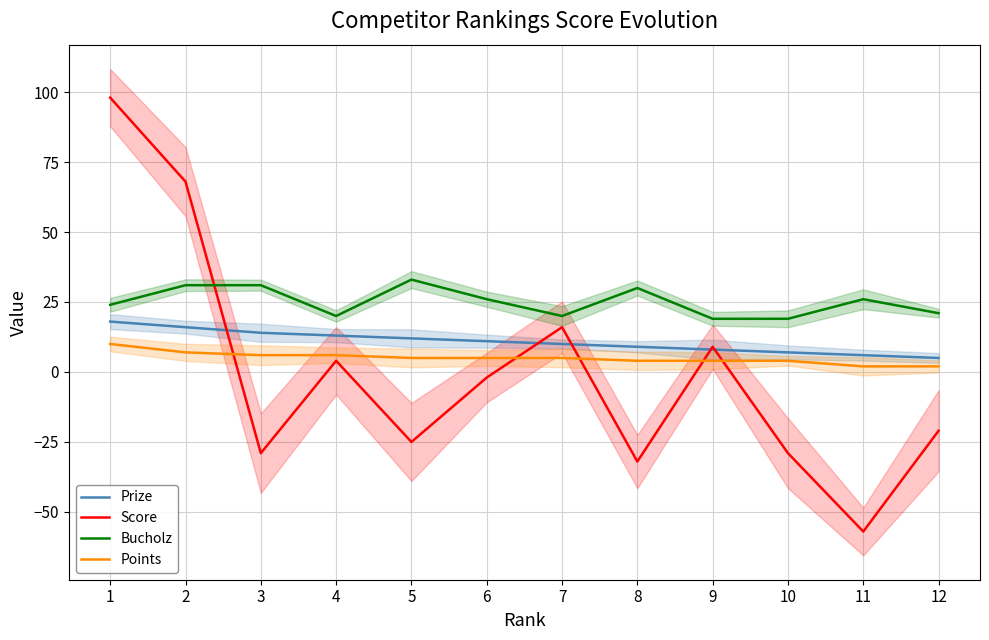

What value does the Points series have at 9?

4